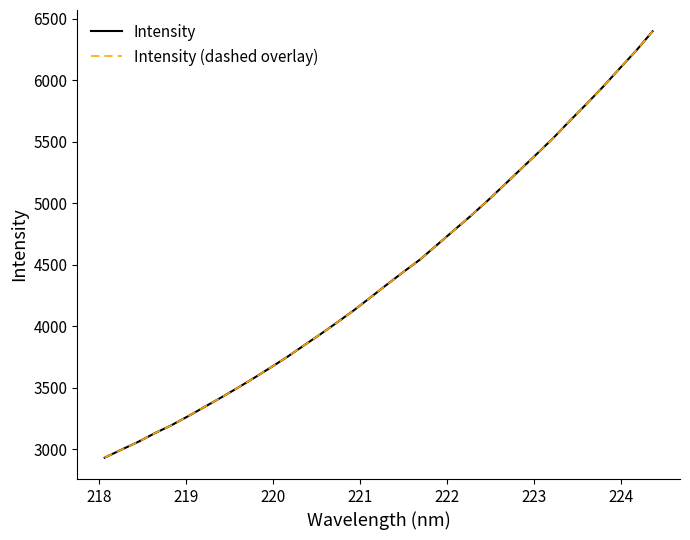

Does the chart have visible grid lines?

No